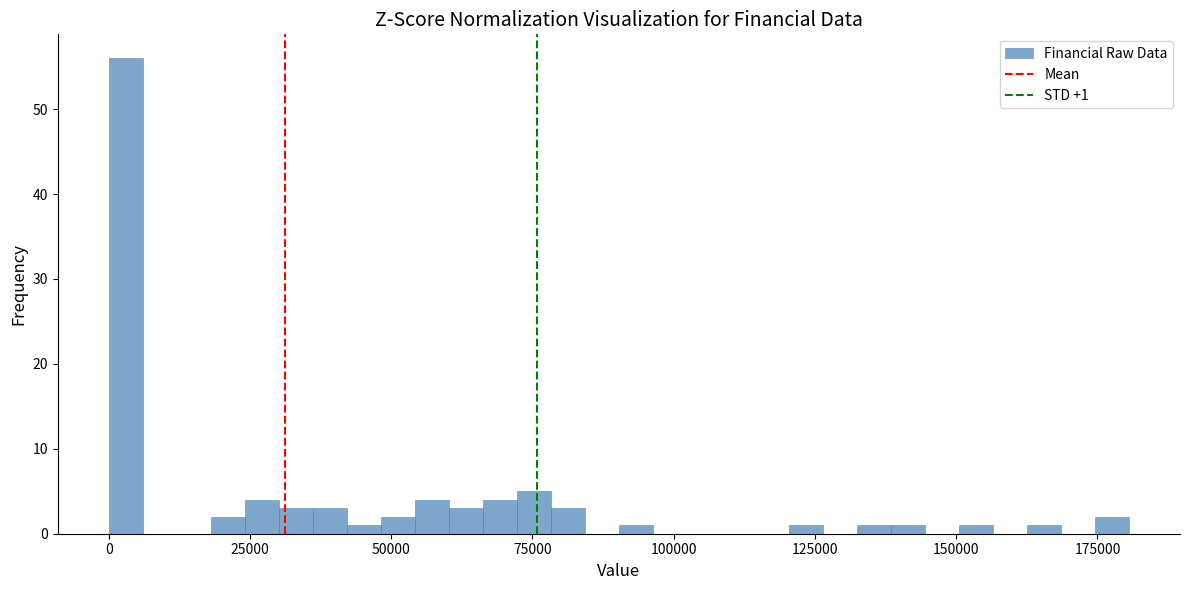

Read against the x-axis, roughly where is the centre of the tallest bar?

5000